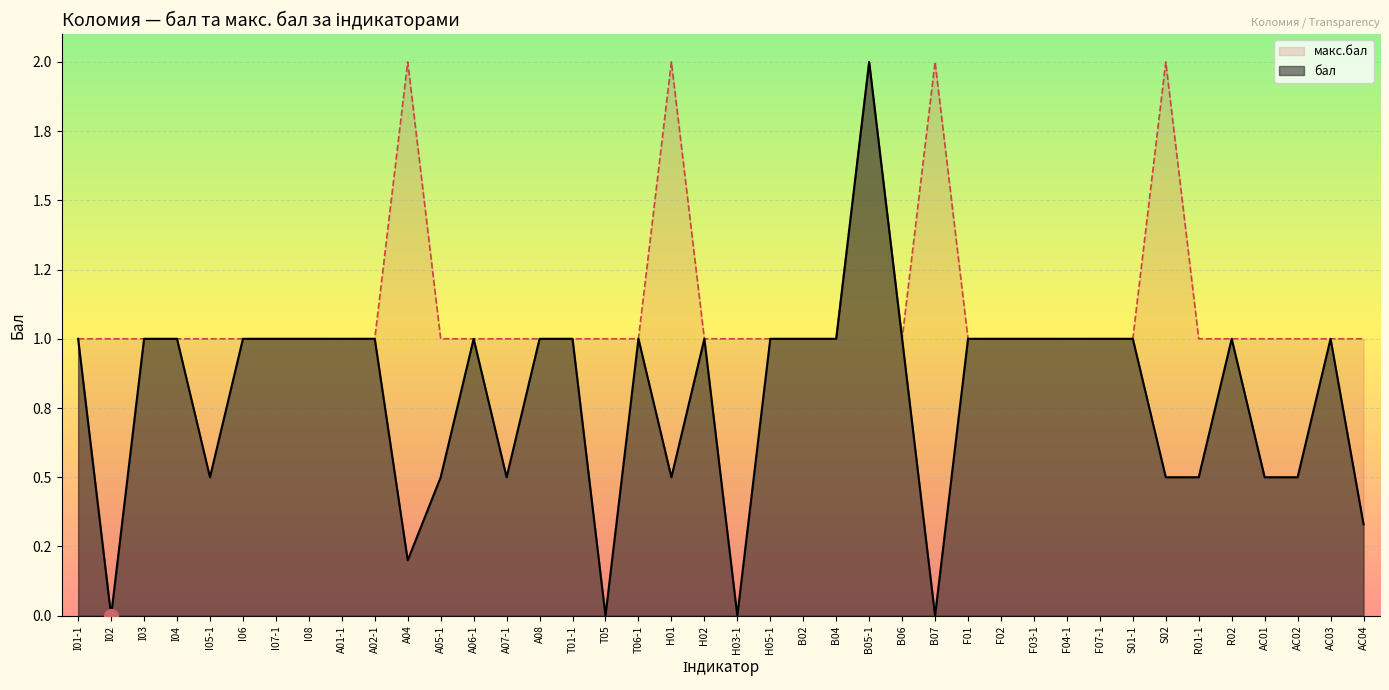

What is the sum of the бал values at F01 and T05?

1.0